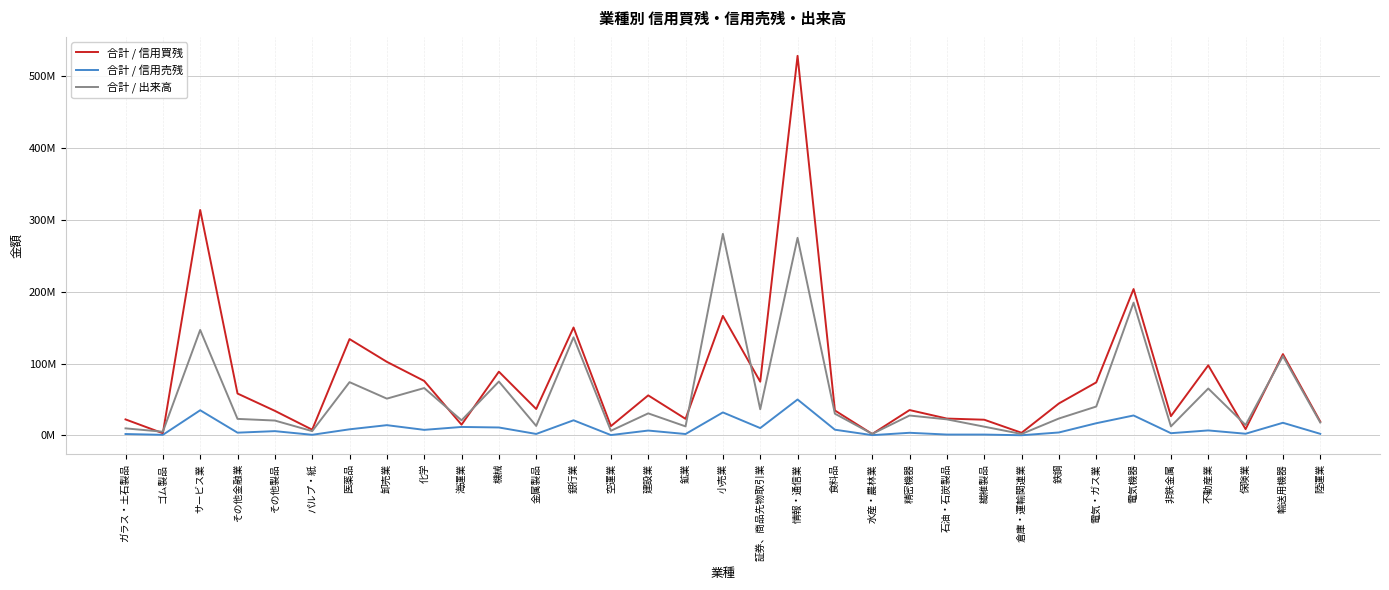

Which series has the largest total across all categories?

合計 / 信用買残